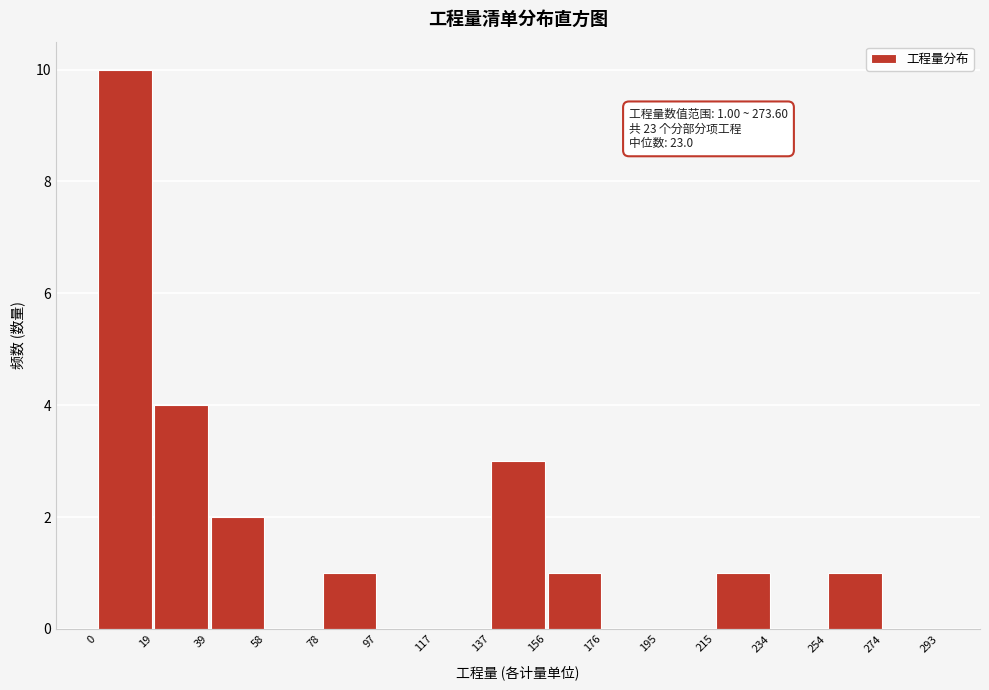

Over which range of the x-axis is the bar tallest?

0 to 19